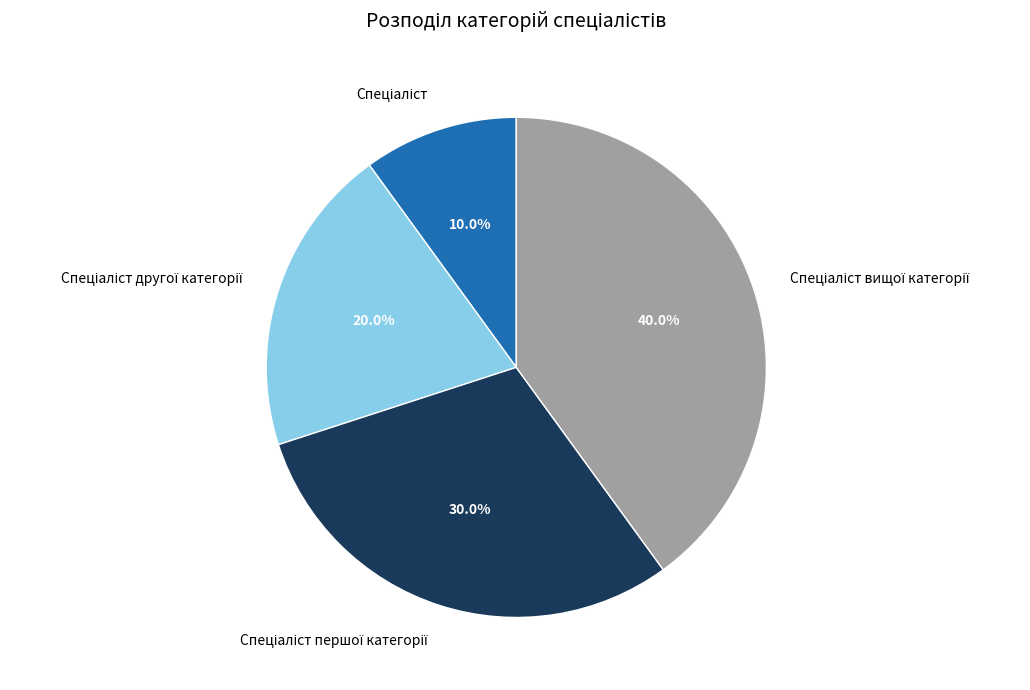

Is there any slice that represents more than half of the pie?

No